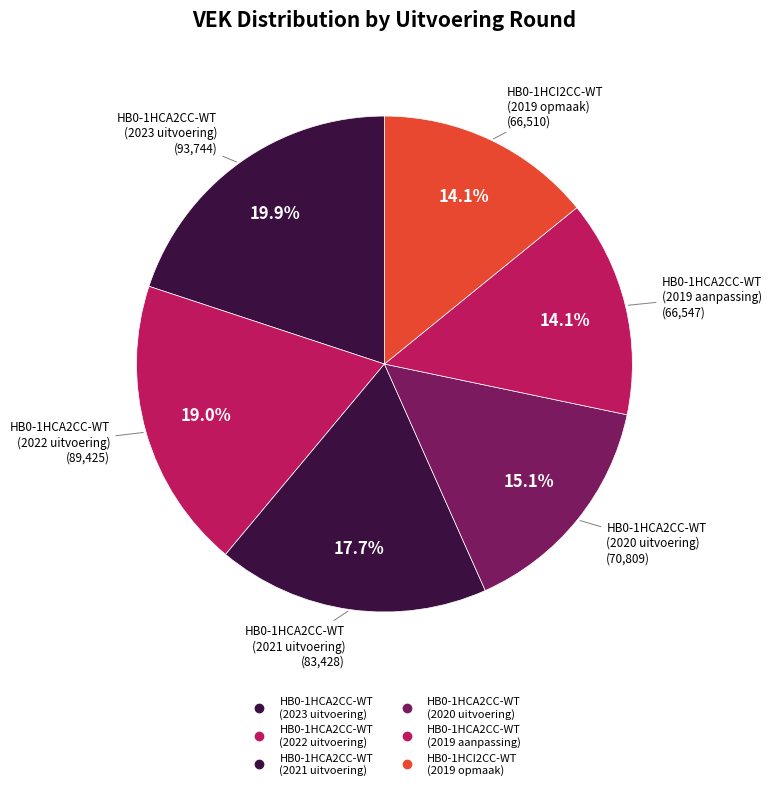

To the nearest percent, what portion does HB0-1HCA2CC-WT (2019 aanpassing) represent?

14%